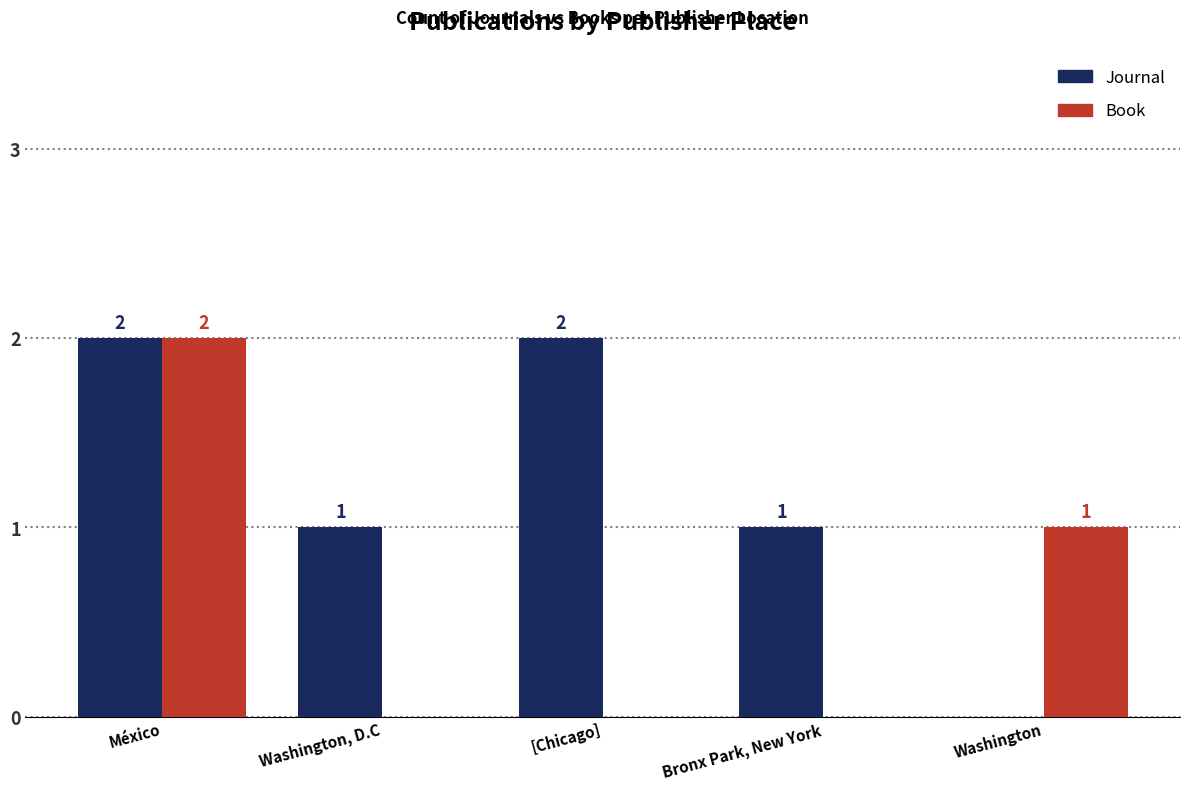

What is the average value of the Journal series?

1